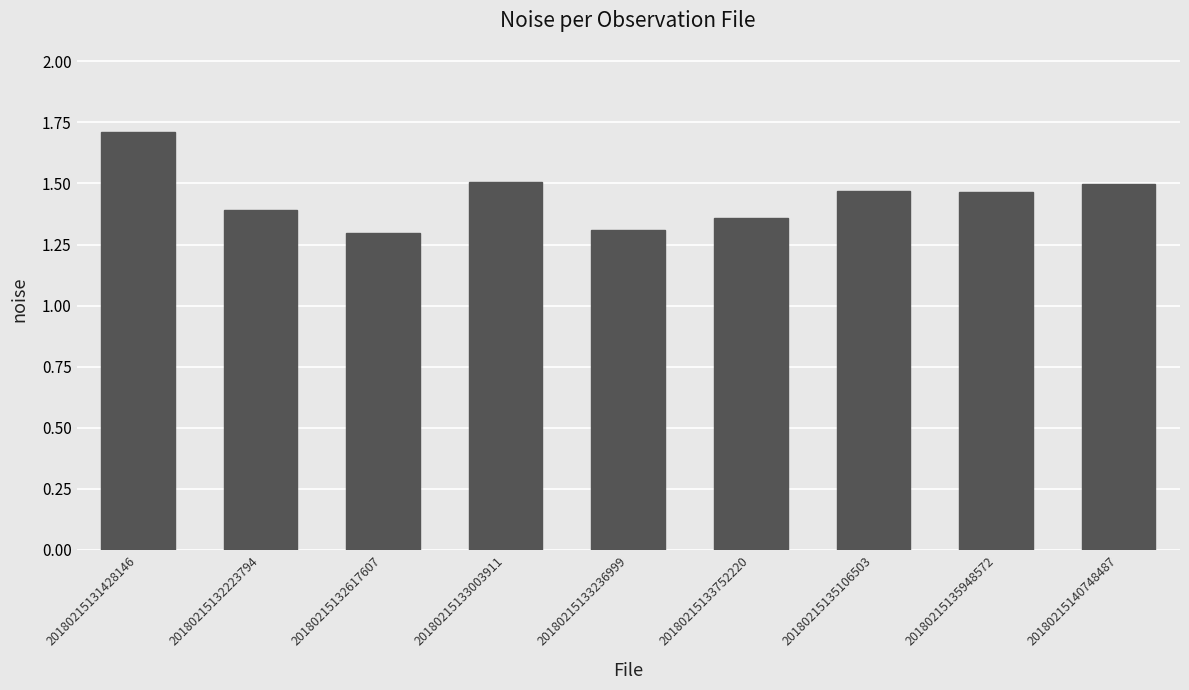

True or false: the data shows 1.5 at 20180215135948572.

True